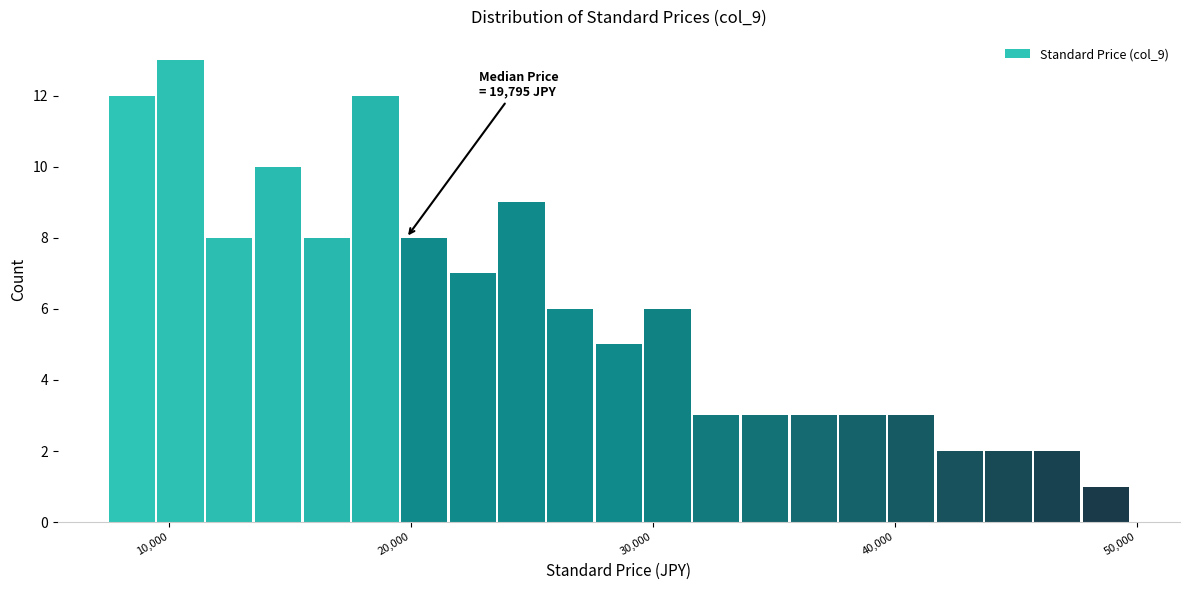

Read against the x-axis, roughly where is the centre of the tallest bar?

10000